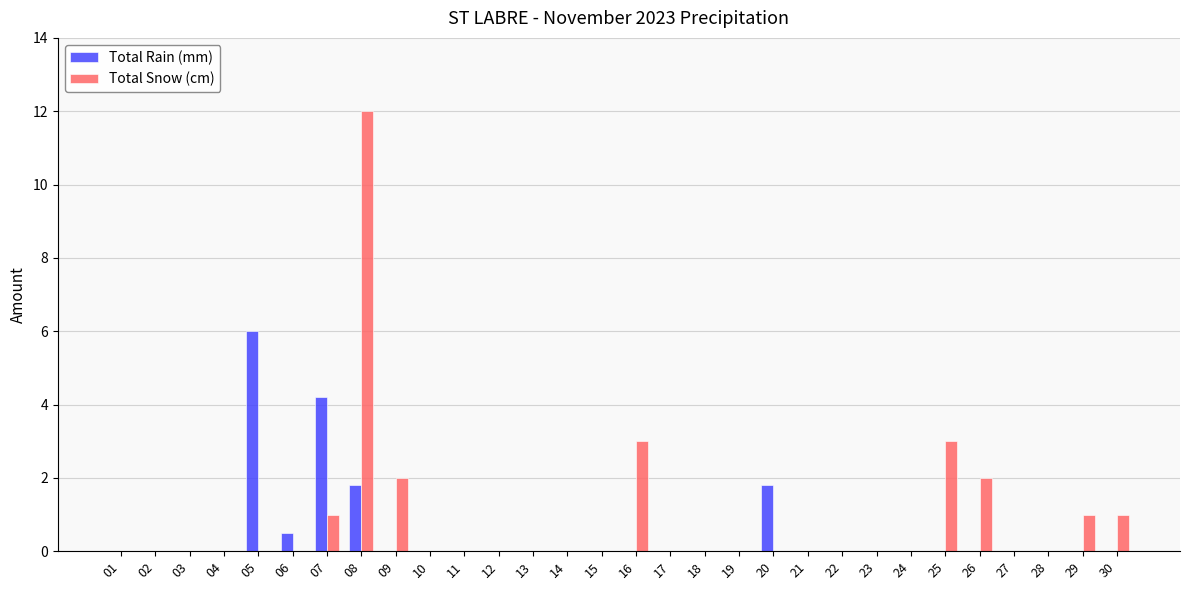

What is the sum of all Total Rain (mm) values?

14.3